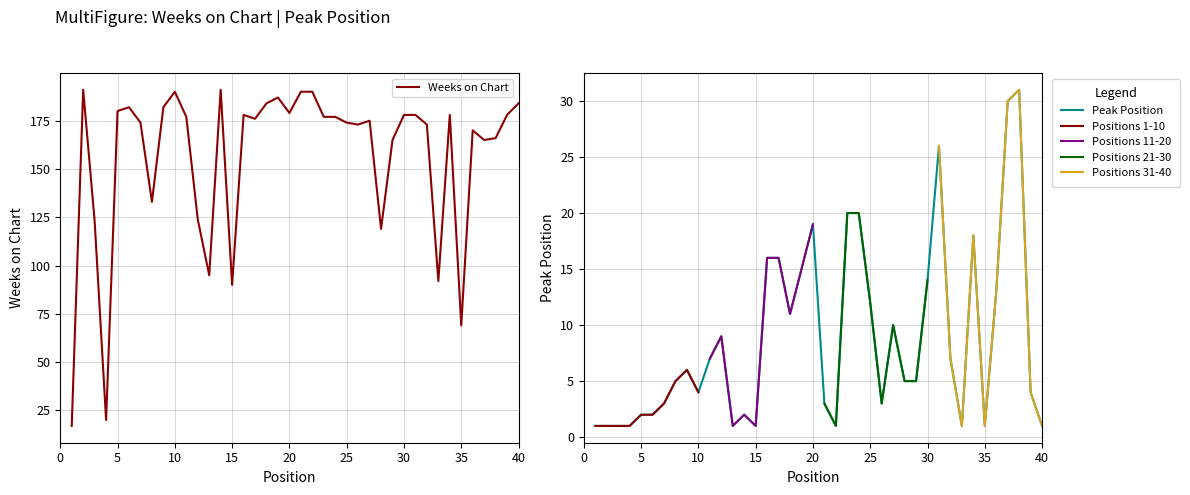

Between 13 and 34, which series saw the biggest shift?

Weeks on Chart